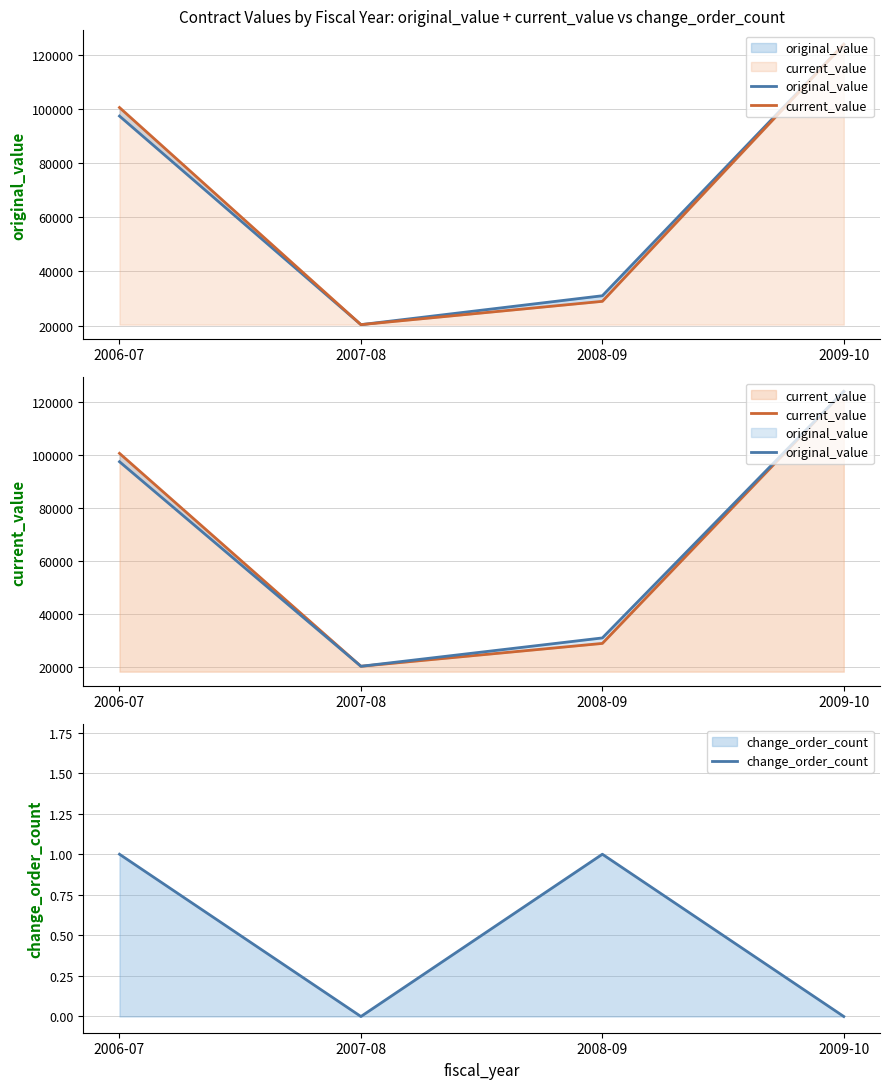

How many categories are shown in the chart?

4